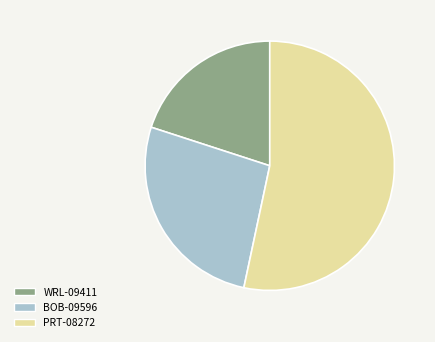

How many slices are in this pie chart?

3